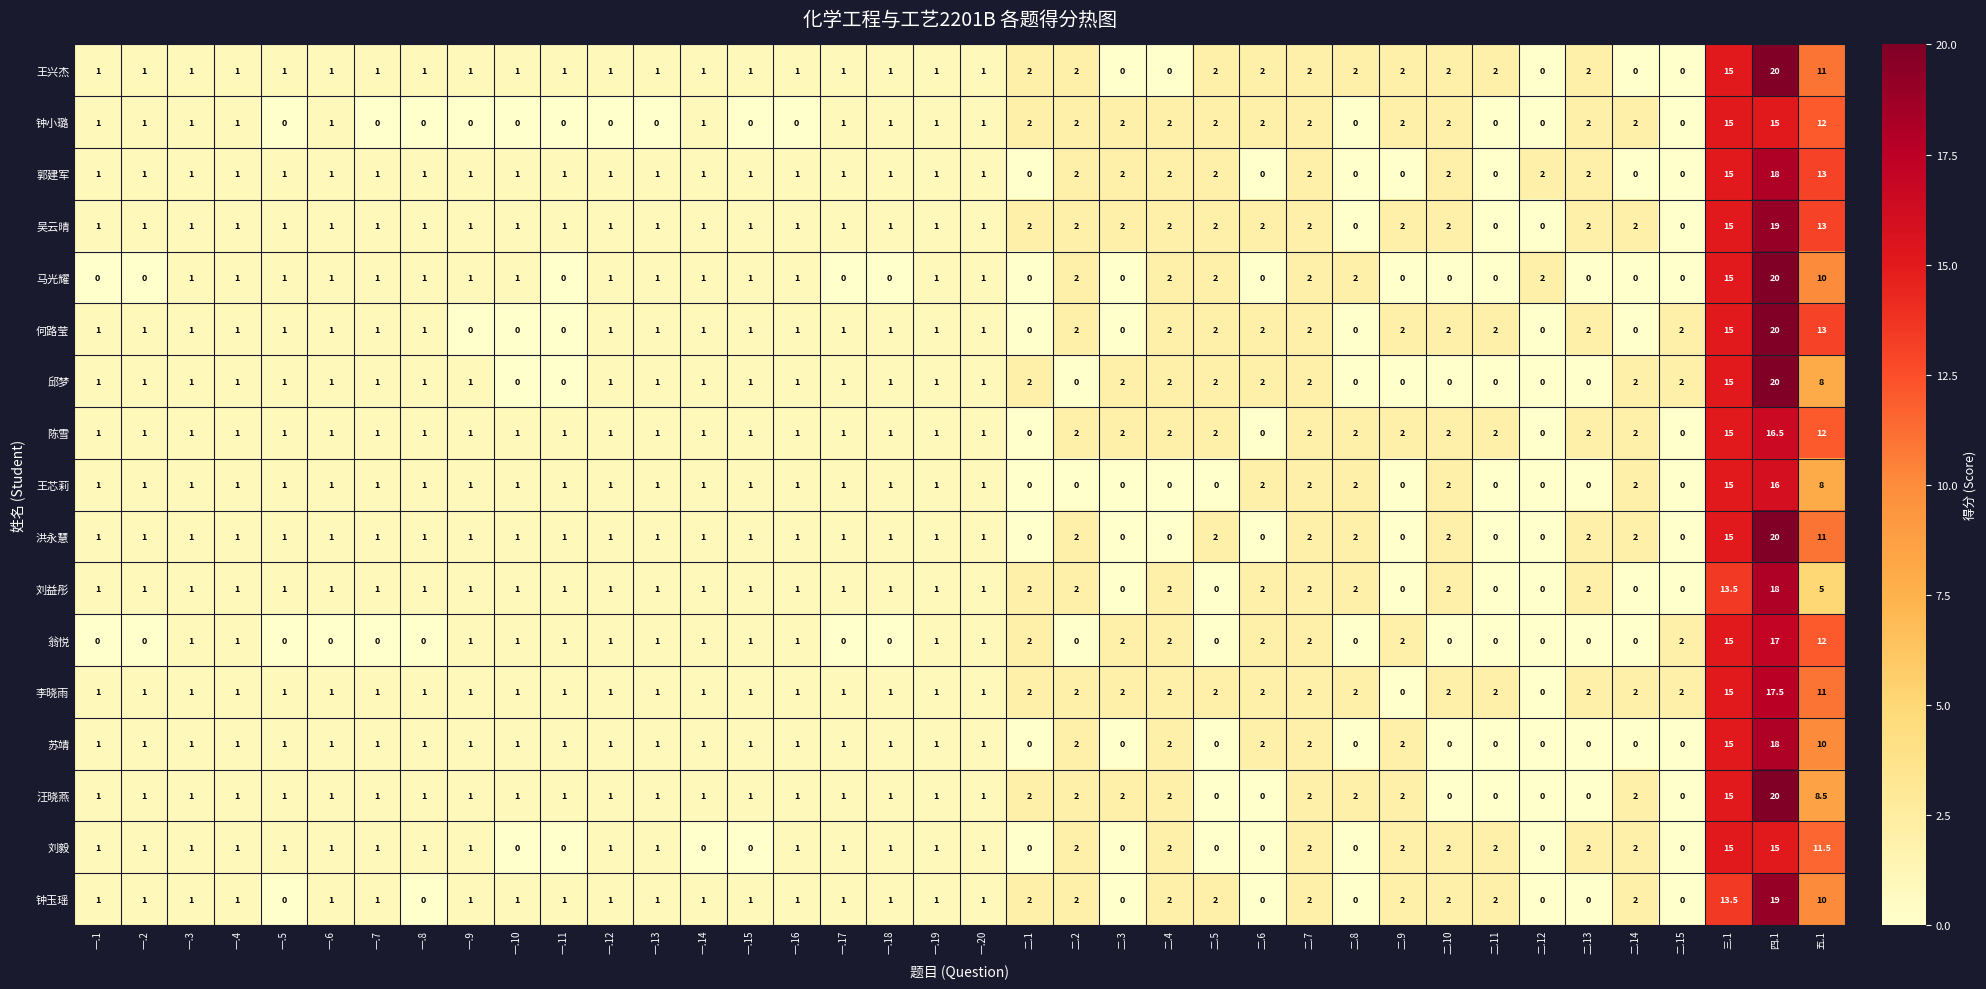

At which category is the sum across all series the highest?

四.1